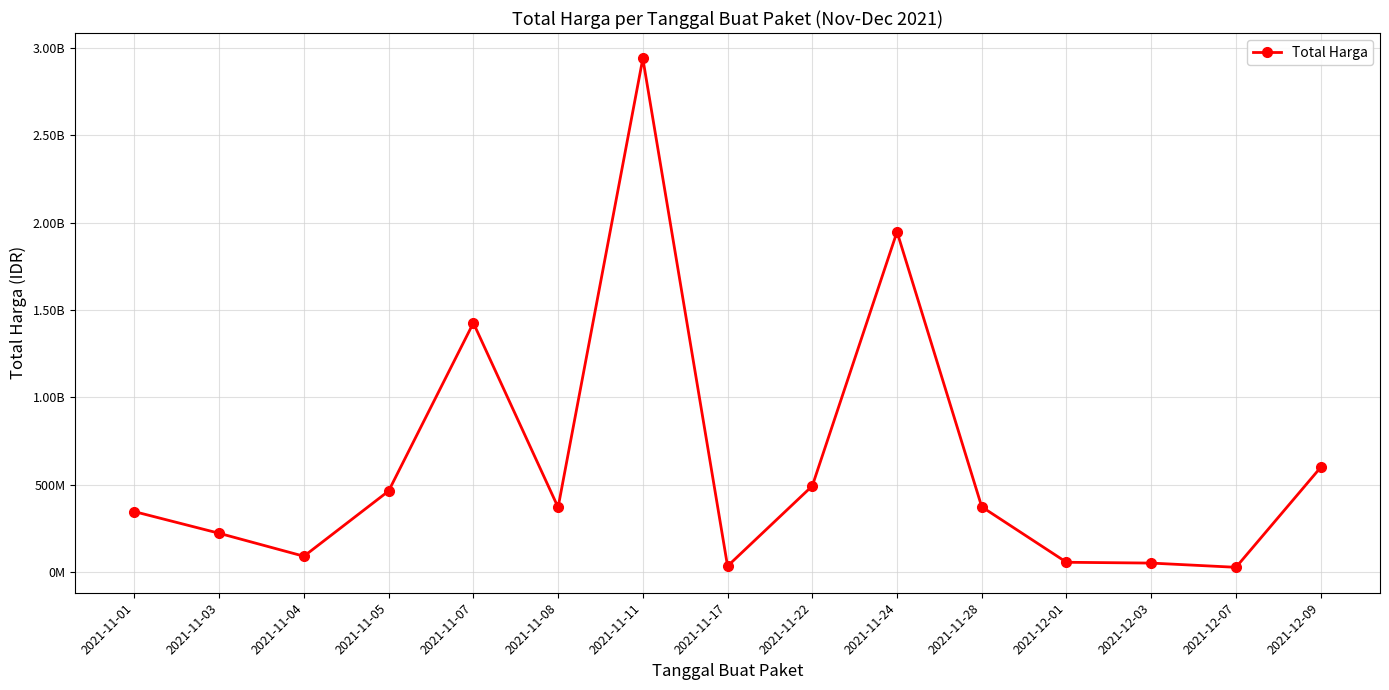

Does the chart have visible grid lines?

Yes